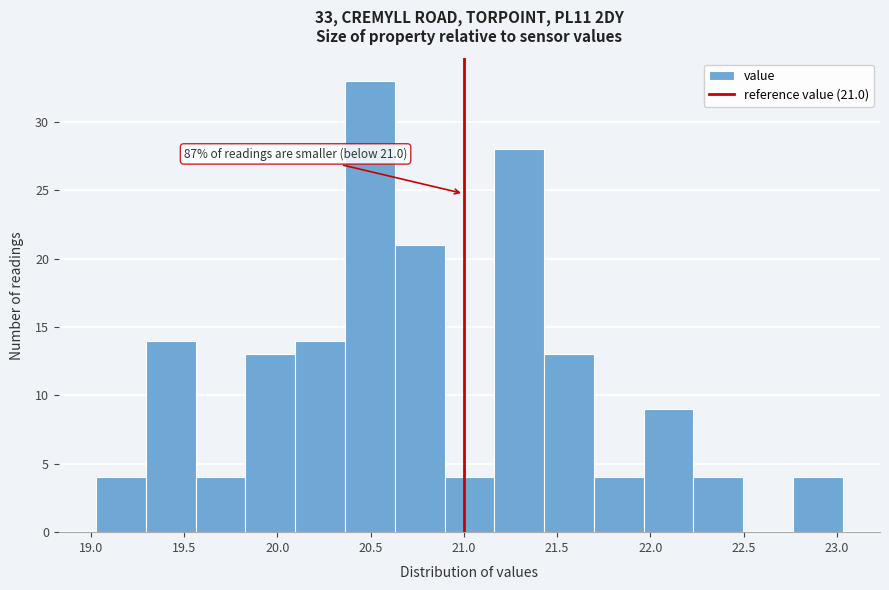

Which range on the x-axis has the tallest bar?

20.35 to 20.65